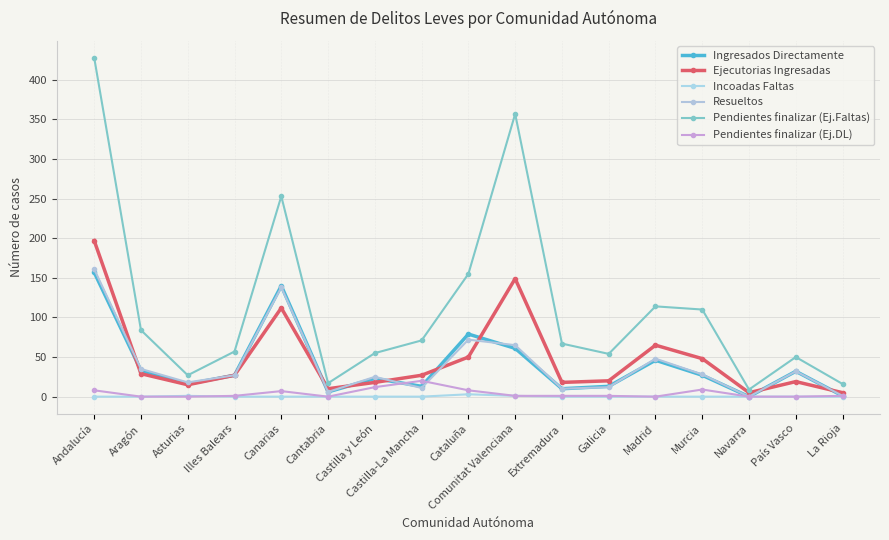

Count the Incoadas Faltas values in the range 0 to 1.

16